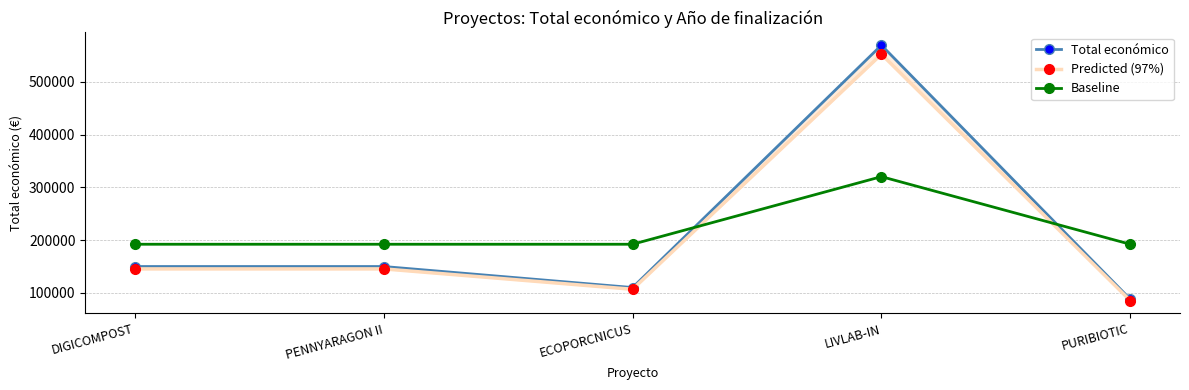

What is the minimum value shown in the chart?

85515.2